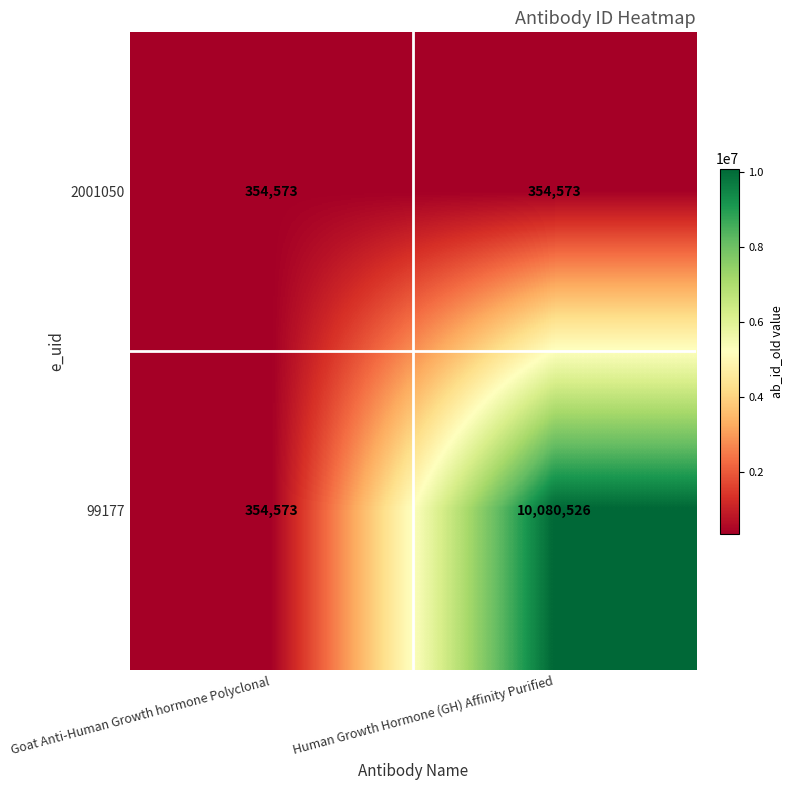

Which series has the widest spread of values?

99177